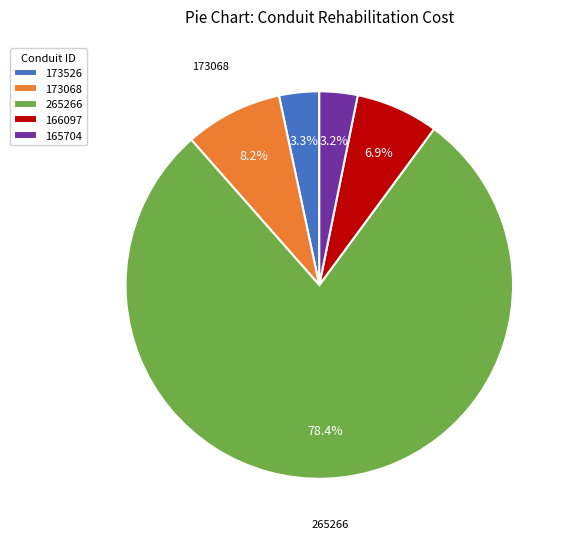

Count the number of slices in the pie.

5